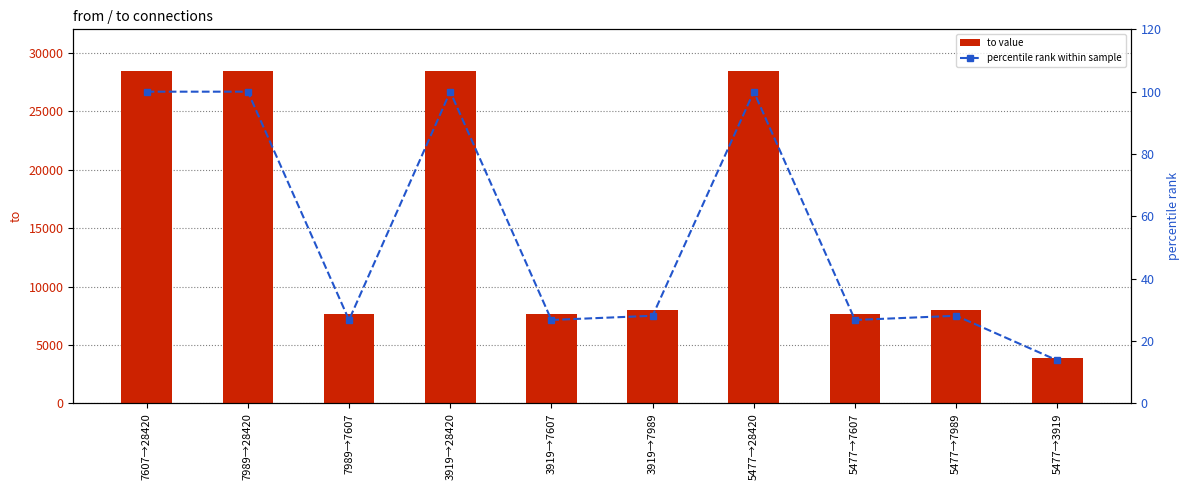

What is the value of the percentile rank within sample bar at the 8th from the left?

26.8